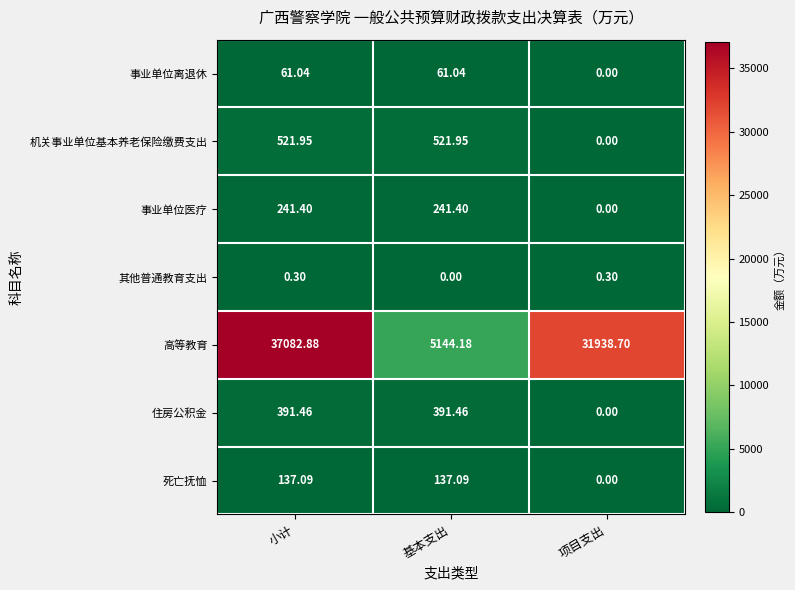

Which category has the highest value across all series?

小计